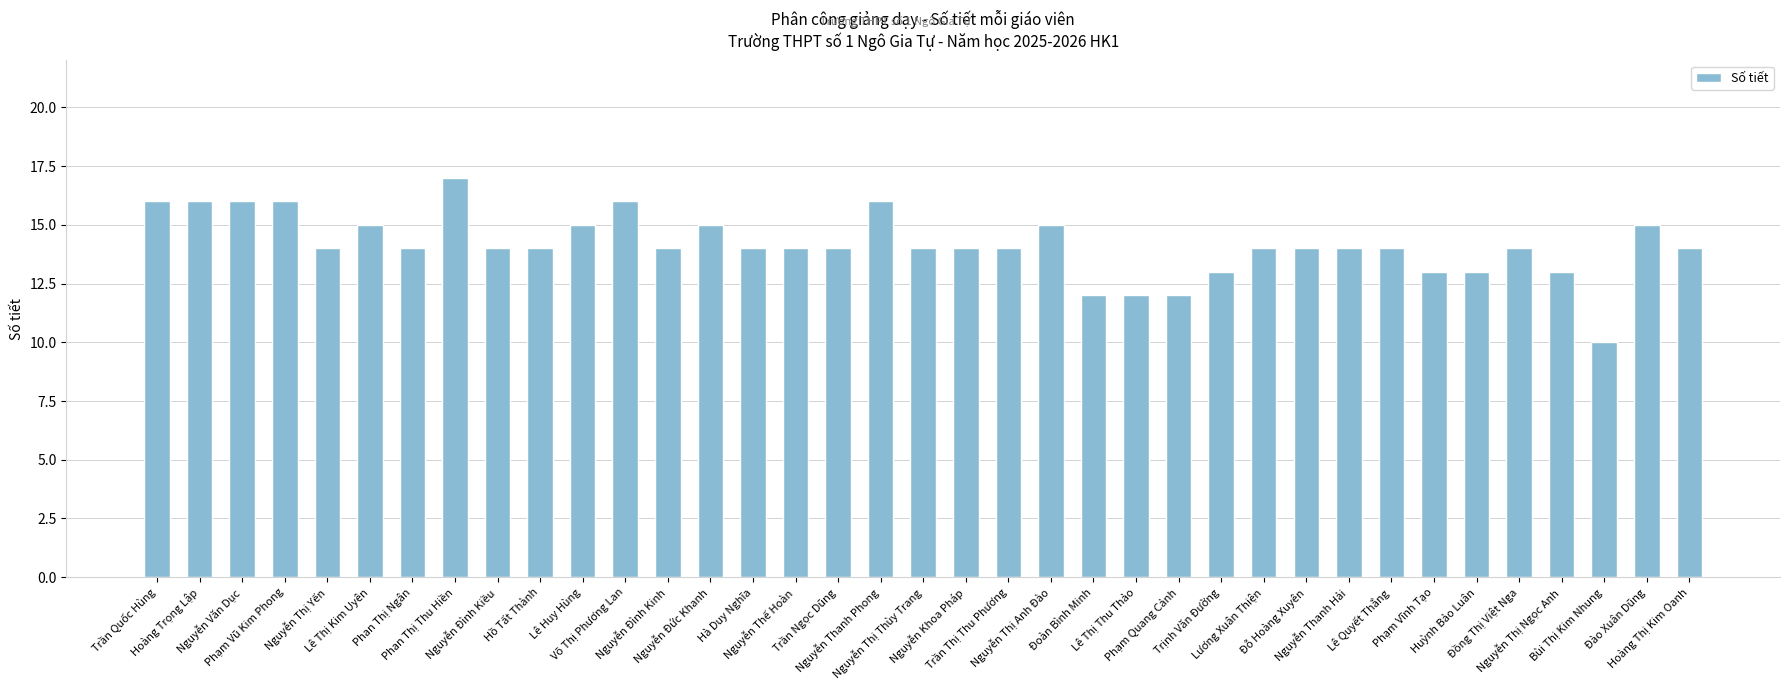

What is the average value?

14